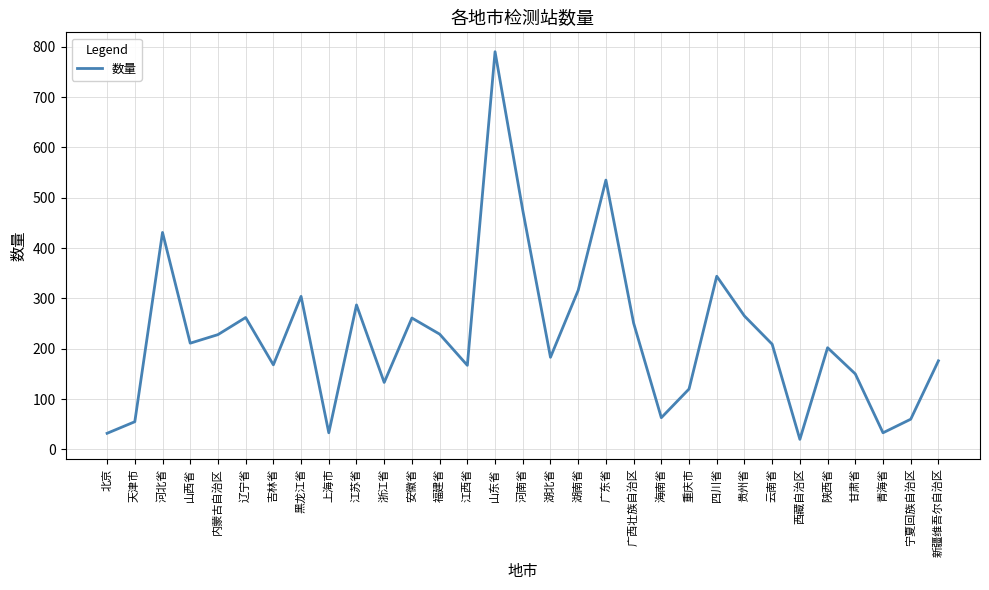

The value at 辽宁省 is 346. True or false?

False